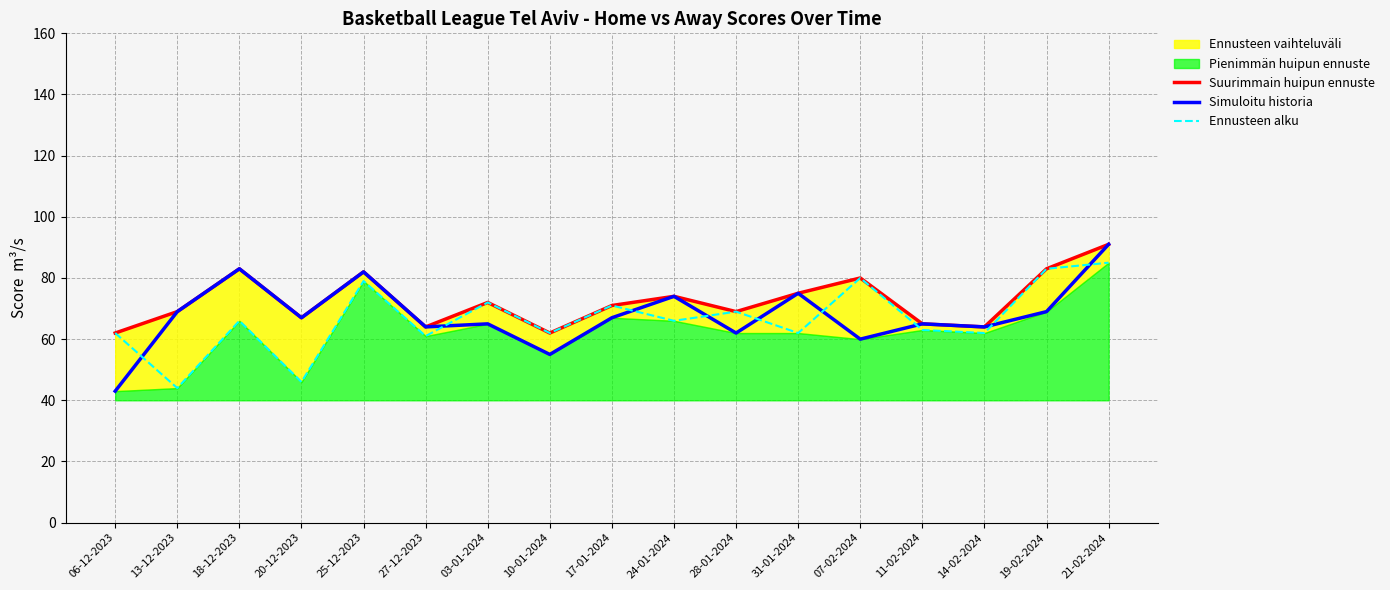

Is it true that Suurimmain huipun ennuste equals 101 at 03-01-2024?

False